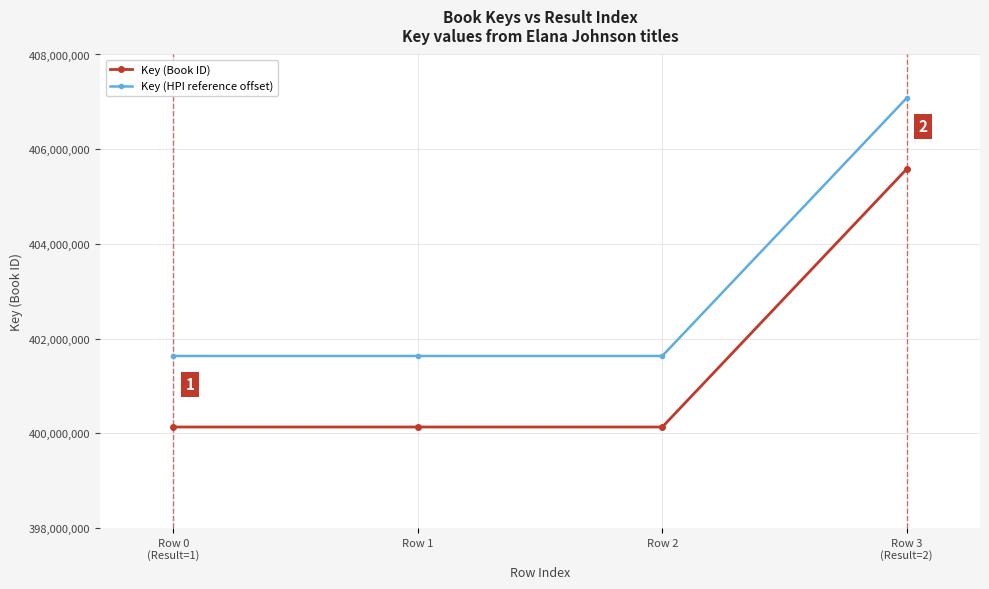

The value of Key (HPI reference offset) at Row 1 is 401633408. True or false?

True